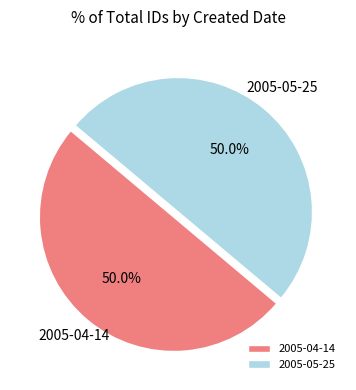

How much of the chart is everything except 2005-05-25?

50.0%